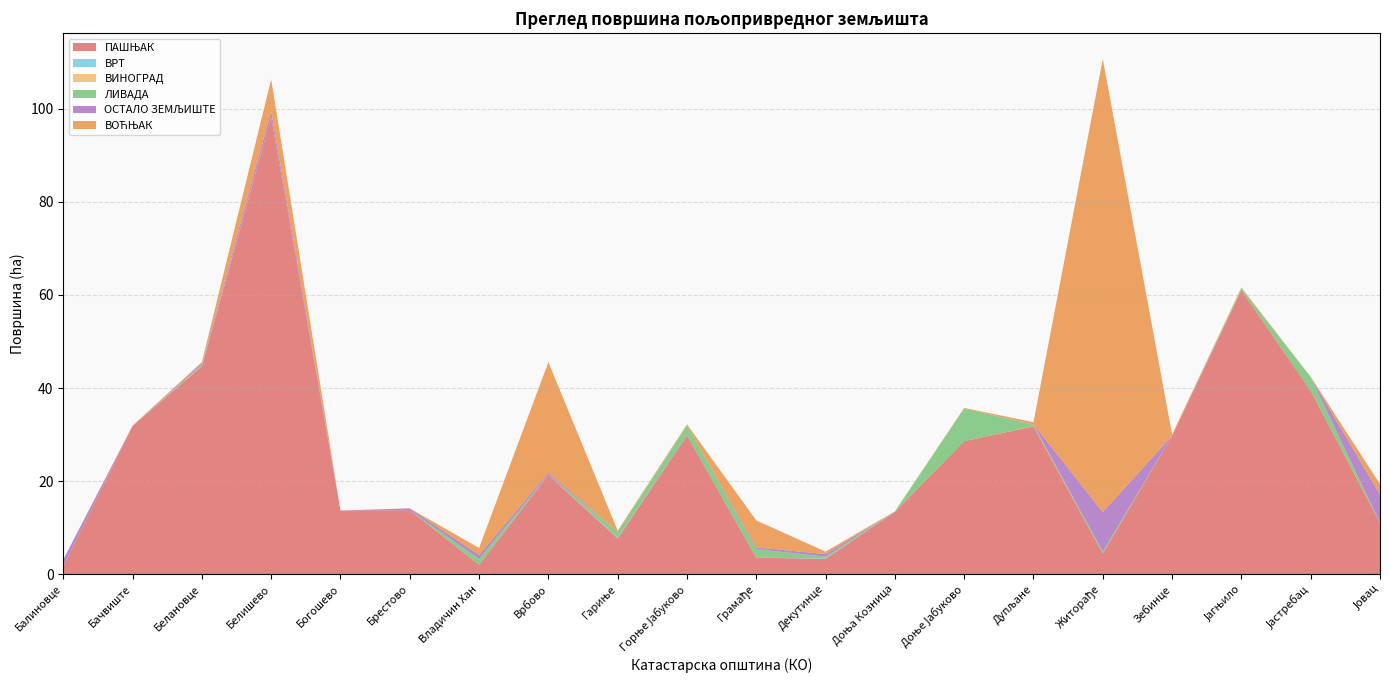

Reading left to right, transcribe all the data shown in this chart.

ПАШЊАК: Балиновце=1.6	Бачвиште=31.8	Белановце=44.7	Белишево=98.2	Богошево=13.7	Брестово=13.7	Владичин Хан=2.0	Врбово=21.3	Гариње=7.7	Горње Јабуково=29.8	Грамађе=3.5	Декутинце=3.3	Доња Козница=13.3	Доње Јабуково=28.6	Дупљане=31.8	Житорађе=4.4	Зебинце=29.7	Јагњило=61.0	Јастребац=39.4	Јовац=11.0
ВРТ: Балиновце=0.0	Бачвиште=0.0	Белановце=0.0	Белишево=0.0	Богошево=0.0	Брестово=0.0	Владичин Хан=0.0	Врбово=0.0	Гариње=0.2	Горње Јабуково=0.0	Грамађе=0.0	Декутинце=0.1	Доња Козница=0.0	Доње Јабуково=0.0	Дупљане=0.0	Житорађе=0.0	Зебинце=0.0	Јагњило=0.0	Јастребац=0.0	Јовац=0.0
ВИНОГРАД: Балиновце=0.0	Бачвиште=0.0	Белановце=0.1	Белишево=0.0	Богошево=0.0	Брестово=0.0	Владичин Хан=0.0	Врбово=0.0	Гариње=0.0	Горње Јабуково=0.0	Грамађе=0.0	Декутинце=0.0	Доња Козница=0.0	Доње Јабуково=0.0	Дупљане=0.1	Житорађе=0.0	Зебинце=0.0	Јагњило=0.0	Јастребац=0.0	Јовац=0.0
ЛИВАДА: Балиновце=0.0	Бачвиште=0.0	Белановце=0.2	Белишево=0.0	Богошево=0.0	Брестово=0.0	Владичин Хан=1.3	Врбово=0.0	Гариње=1.2	Горње Јабуково=2.2	Грамађе=1.8	Декутинце=0.4	Доња Козница=0.1	Доње Јабуково=7.0	Дупљане=0.3	Житорађе=0.4	Зебинце=0.0	Јагњило=0.4	Јастребац=2.9	Јовац=0.0
ОСТАЛО ЗЕМЉИШТЕ: Балиновце=1.4	Бачвиште=0.0	Белановце=0.3	Белишево=1.3	Богошево=0.0	Брестово=0.4	Владичин Хан=0.8	Врбово=0.4	Гариње=0.0	Горње Јабуково=0.0	Грамађе=0.4	Декутинце=0.5	Доња Козница=0.0	Доње Јабуково=0.0	Дупљане=0.1	Житорађе=8.5	Зебинце=0.0	Јагњило=0.0	Јастребац=0.0	Јовац=6.0
ВОЋЊАК: Балиновце=0.0	Бачвиште=0.1	Белановце=0.3	Белишево=6.9	Богошево=0.0	Брестово=0.0	Владичин Хан=1.5	Врбово=23.8	Гариње=0.2	Горње Јабуково=0.2	Грамађе=5.8	Декутинце=0.5	Доња Козница=0.0	Доње Јабуково=0.1	Дупљане=0.5	Житорађе=97.4	Зебинце=0.3	Јагњило=0.2	Јастребац=0.1	Јовац=2.3